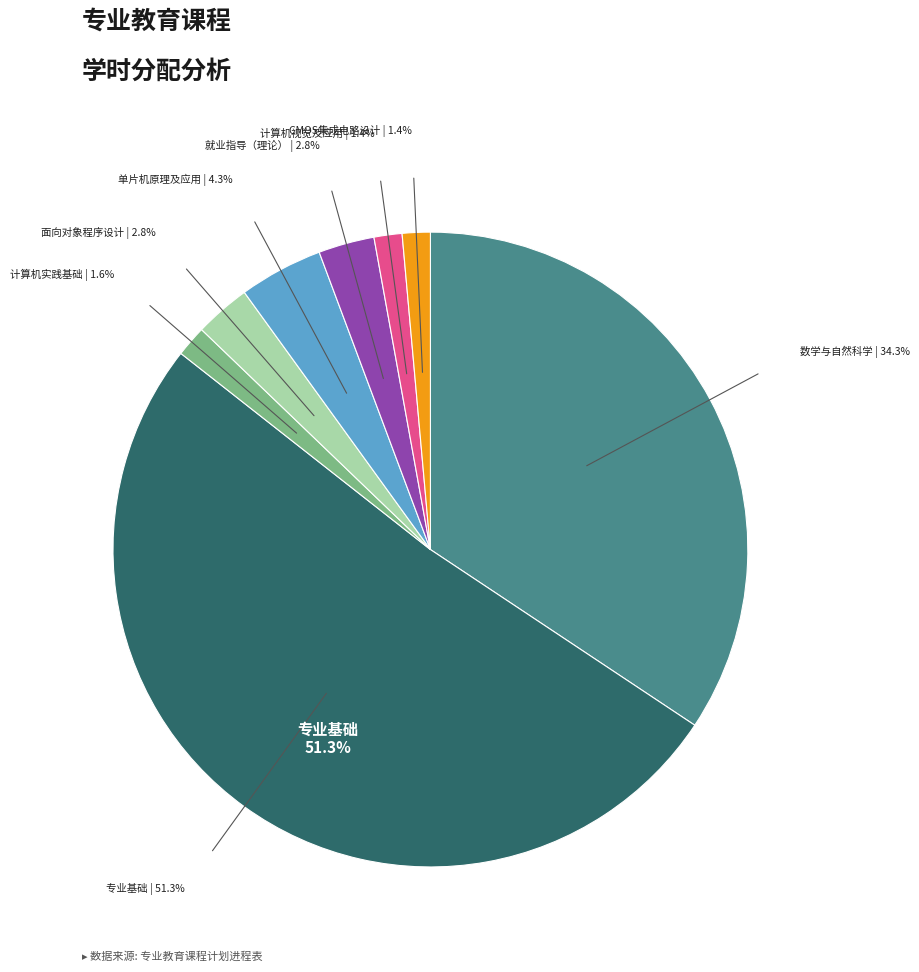

What percentage is the 计算机实践基础 slice, to the nearest percent?

2%